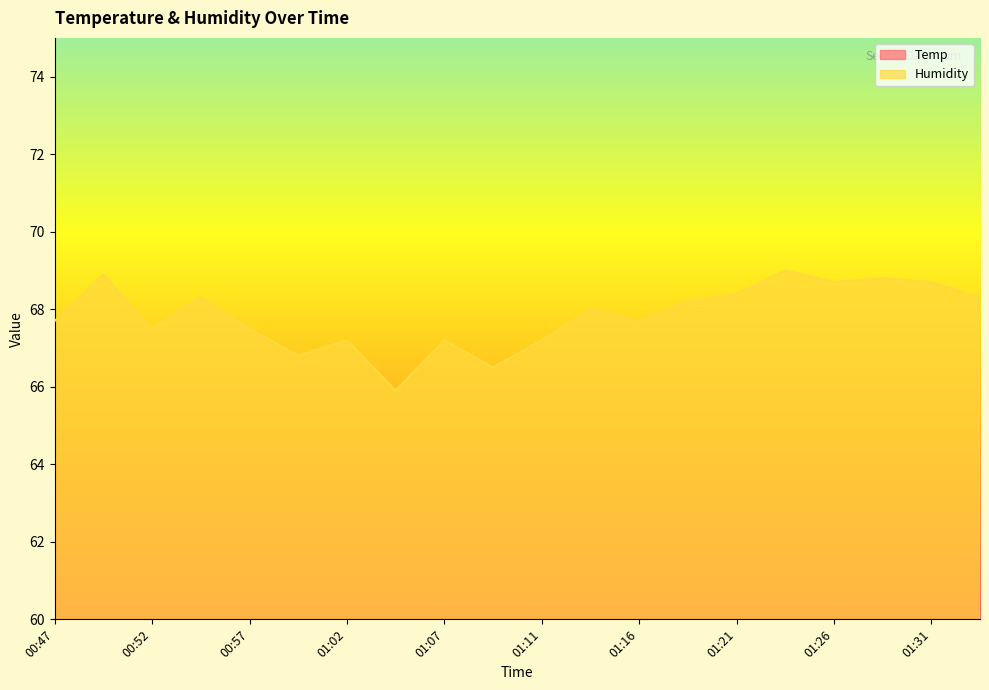

Where does the Temp series first go above 24?

00:47